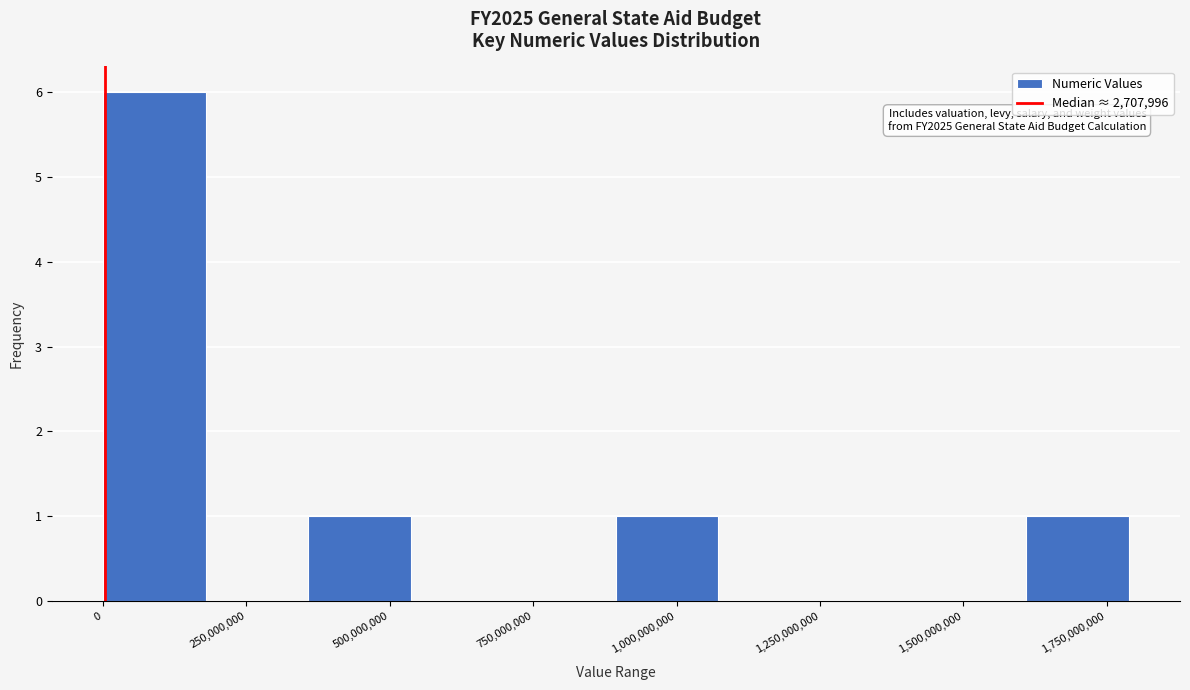

Around what value on the x-axis is the tallest bar? Give the approximate position of its centre, as read against the axis.

100000000